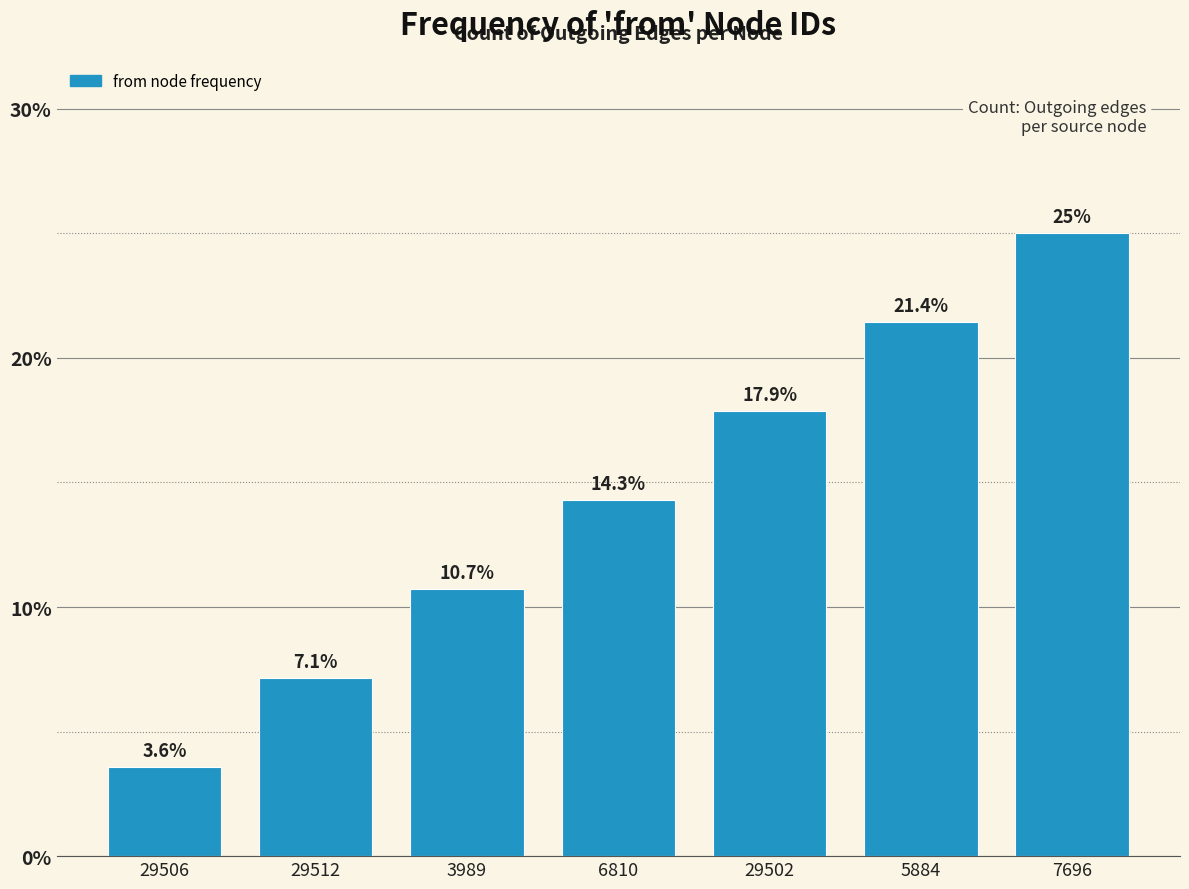

Reading left to right, extract all data points from this chart.

29506=3.6	29512=7.1	3989=10.7	6810=14.3	29502=17.9	5884=21.4	7696=25.0